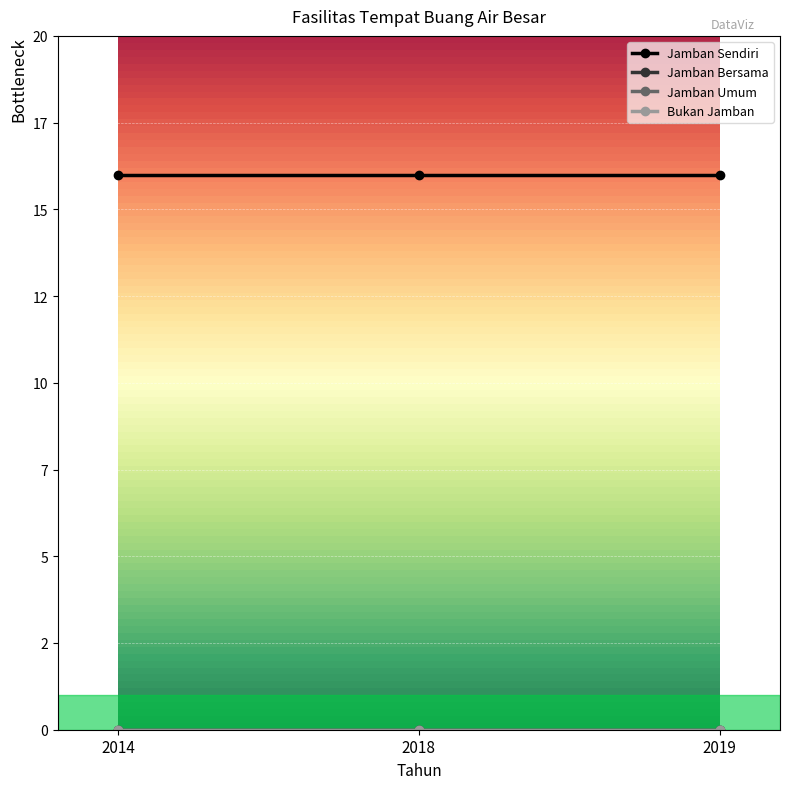

Is this an area chart (filled region under the line)?

No